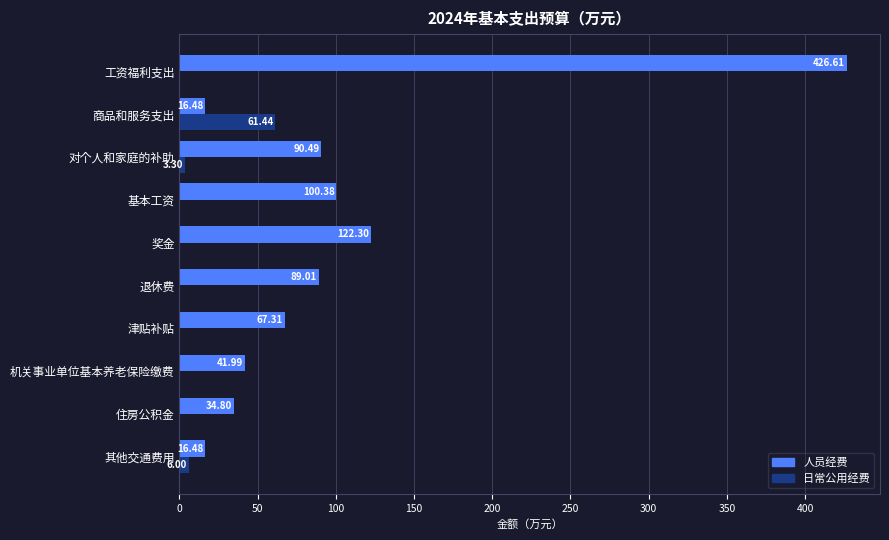

At which category is the sum across all series the highest?

工资福利支出